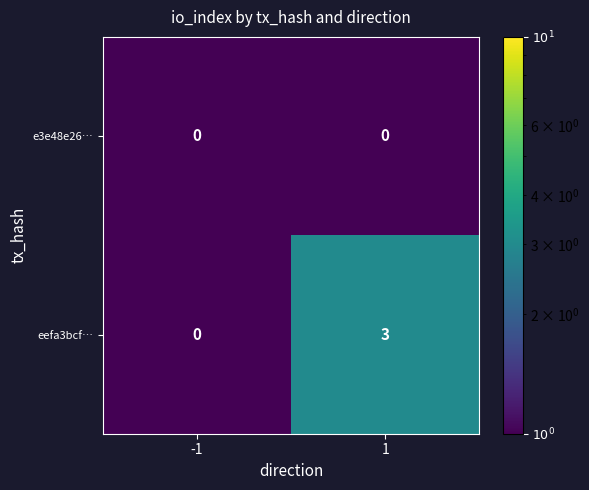

Rank the series by their average value, from lowest to highest.

e3e48e26…, eefa3bcf…